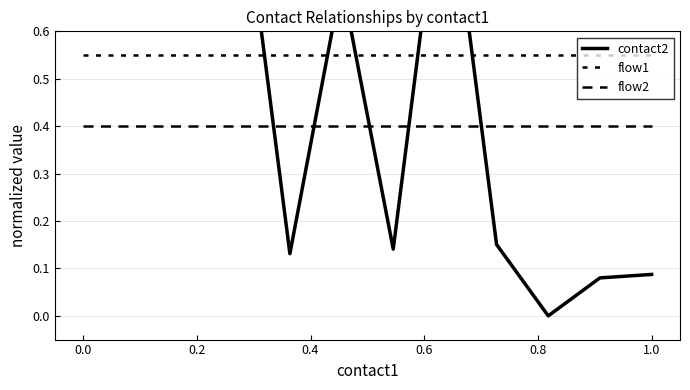

What is the sum of all contact2 values?

4.0